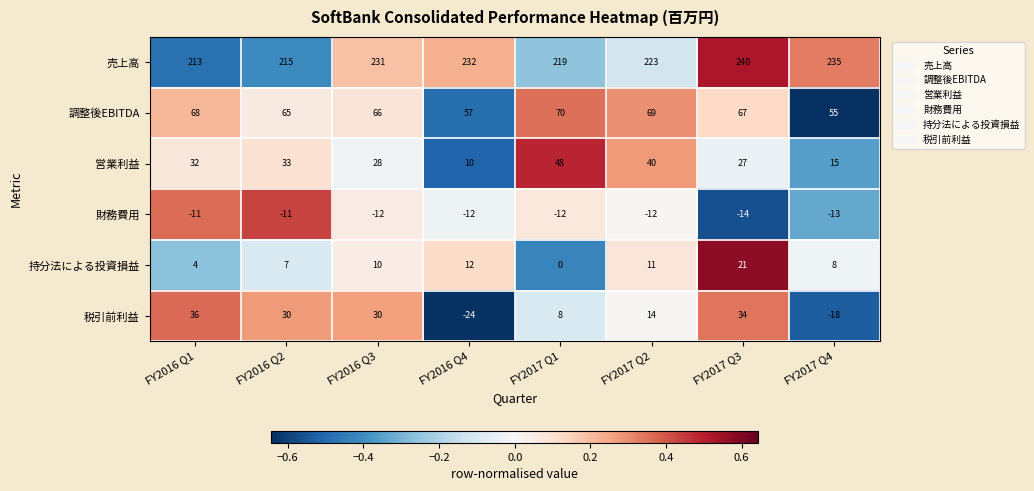

What is the difference between the 調整後EBITDA values at FY2017 Q1 and FY2016 Q2?

5